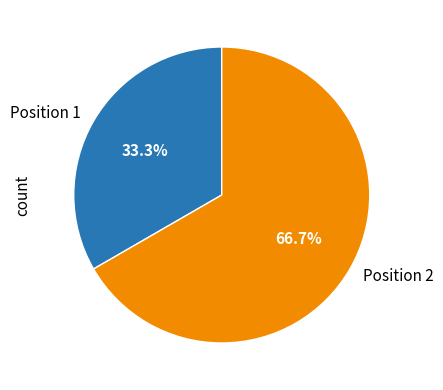

To the nearest percent, what is the average slice percentage?

50%